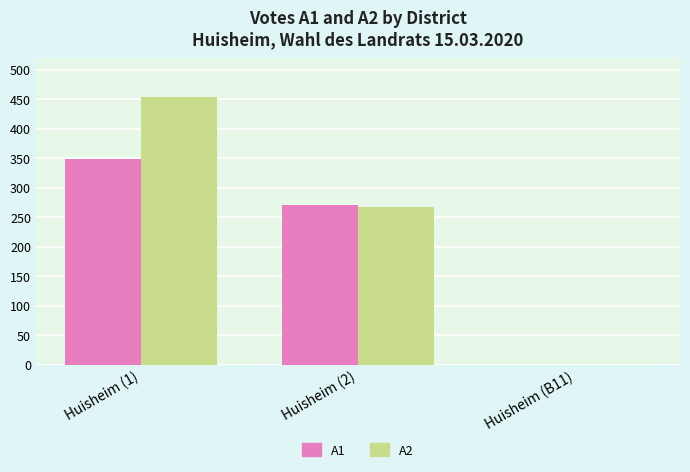

What is the difference between the A2 values at Huisheim (B11) and Huisheim (1)?

454